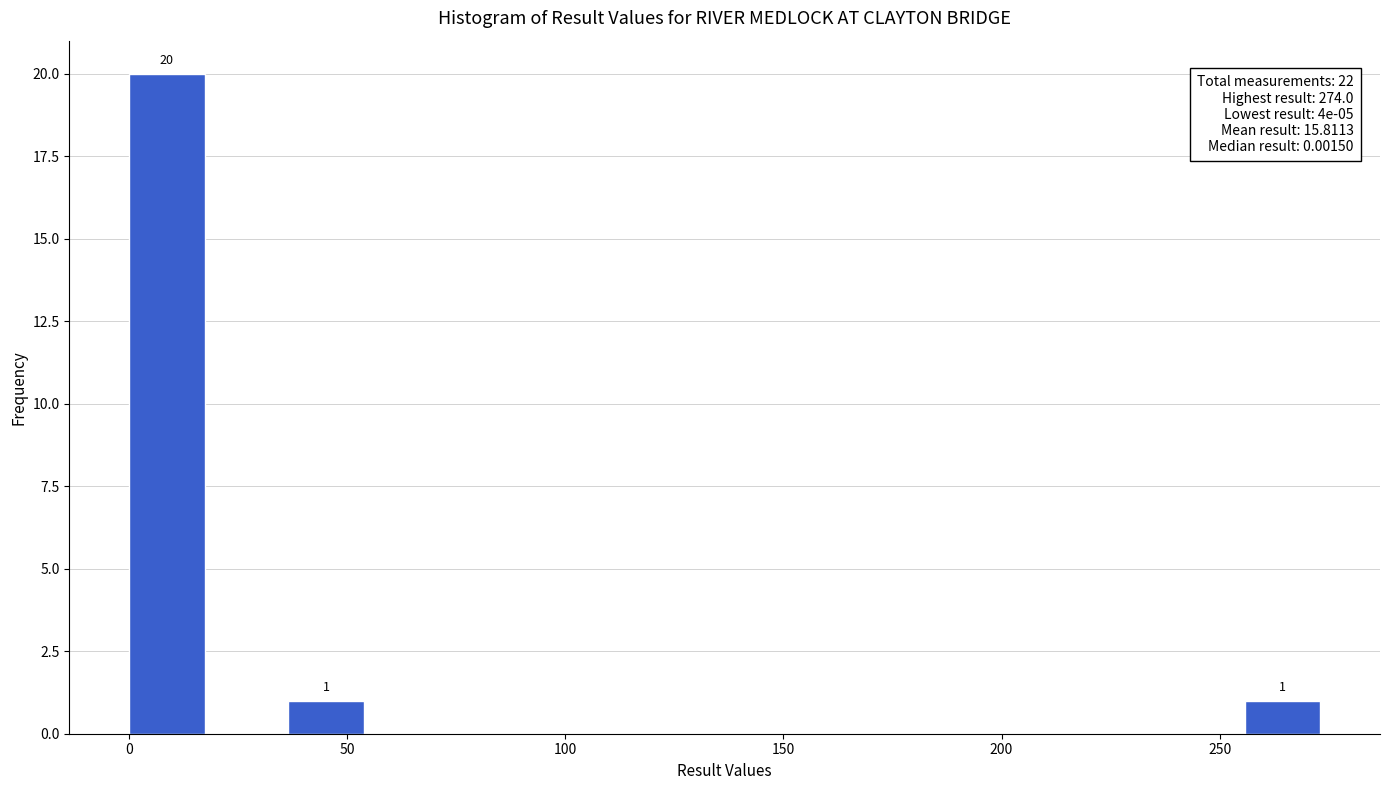

Around what value on the x-axis is the tallest bar? Give the approximate position of its centre, as read against the axis.

10